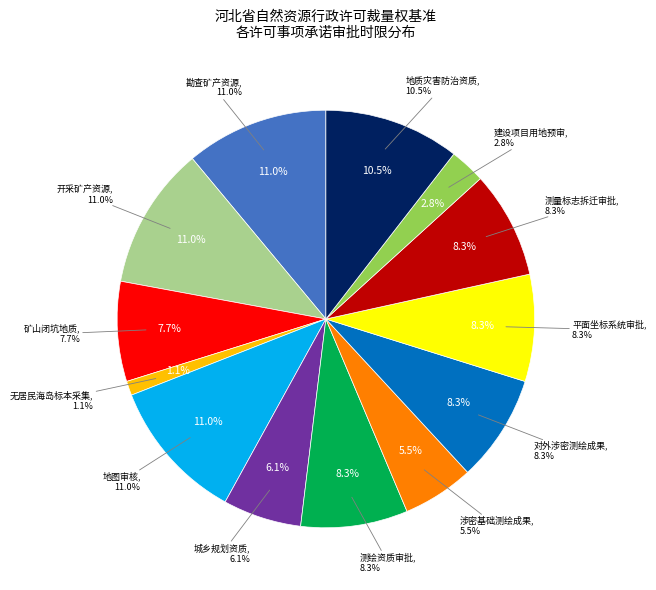

Which category has the biggest portion of the pie?

勘查矿产资源审批